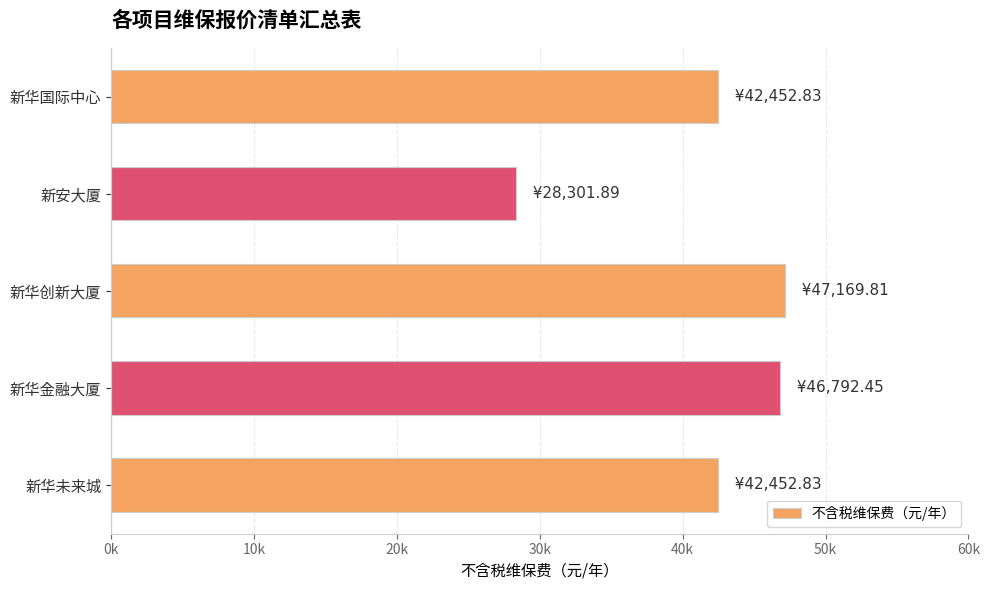

How many values are below 42452?

1